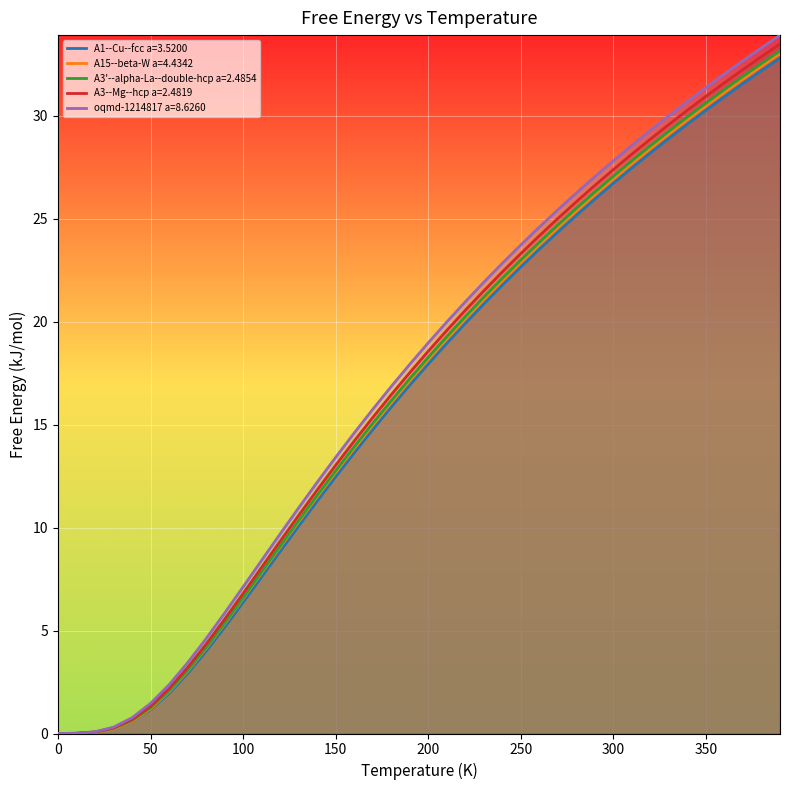

How many times do A3--Mg--hcp a=2.4819 and oqmd-1214817 a=8.6260 cross each other?

1